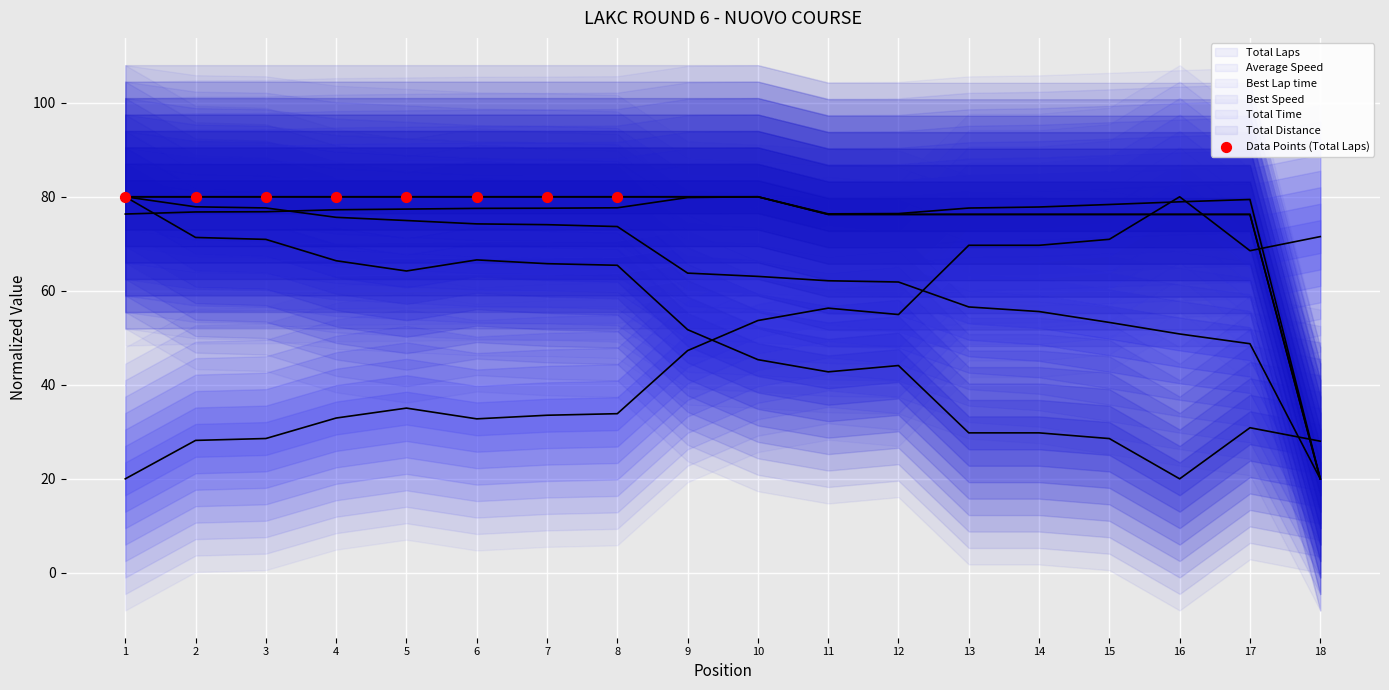

Which series reaches the minimum Y coordinate?

Total Laps